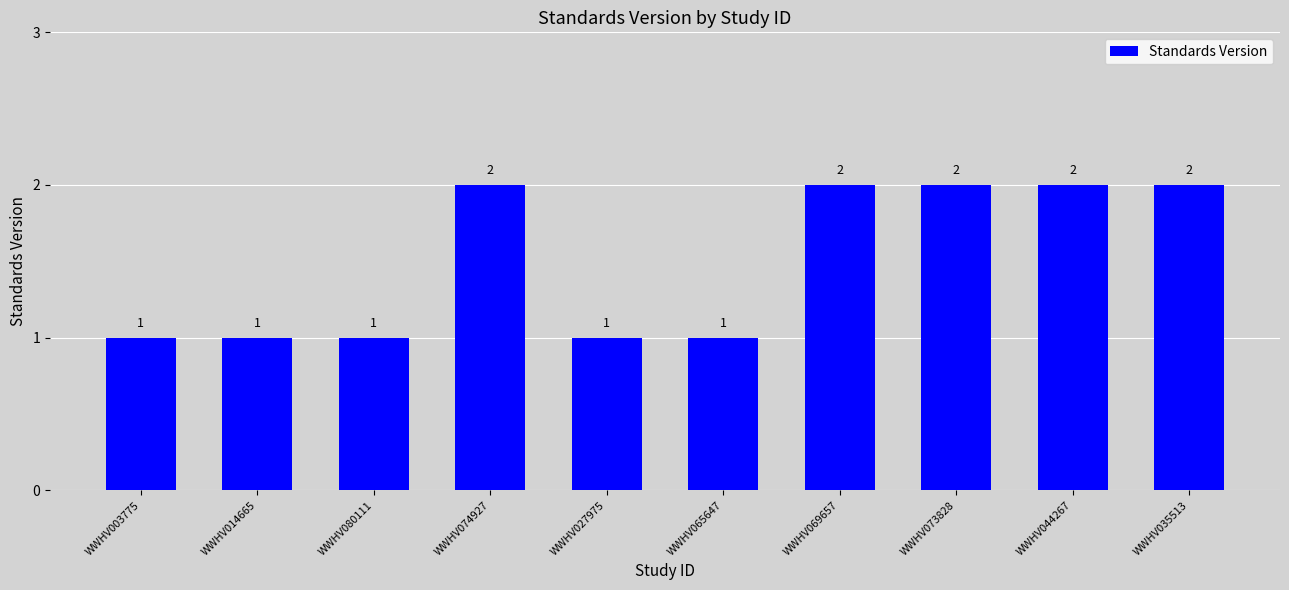

What is the sum of the values at WWHV044267 and WWHV073828?

4